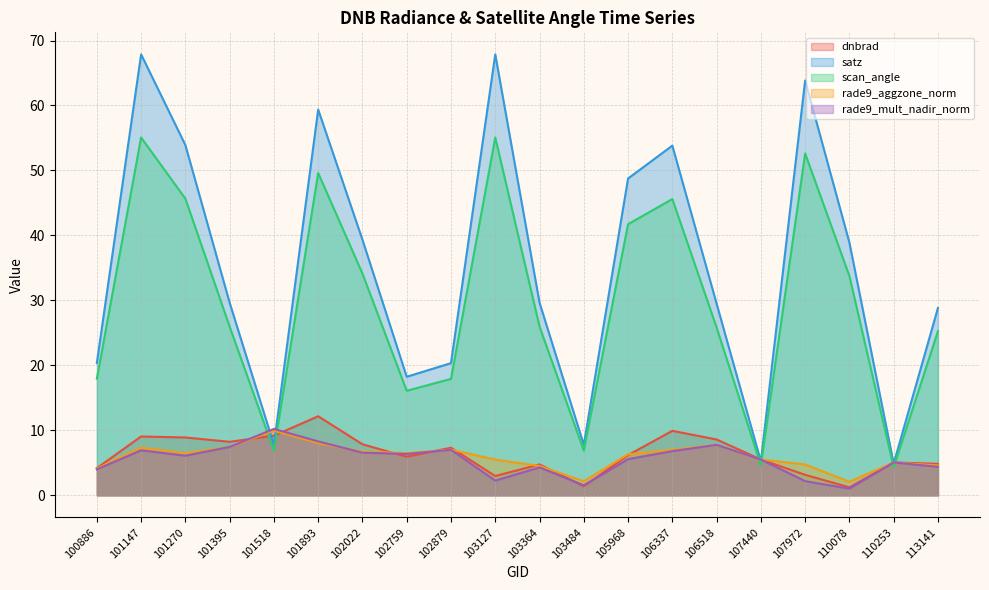

At which label is rade9_aggzone_norm closest to 6?

105968